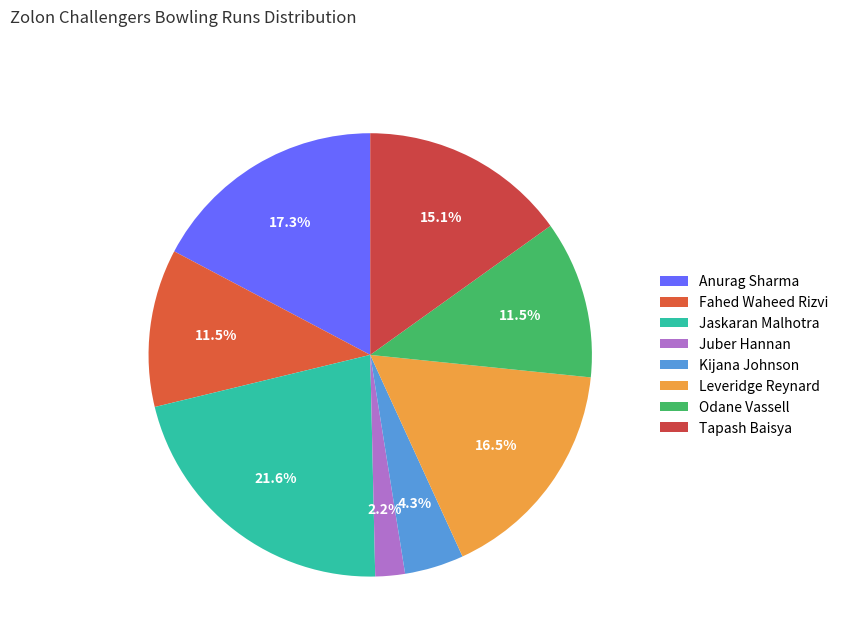

Is there any slice that represents more than half of the pie?

No